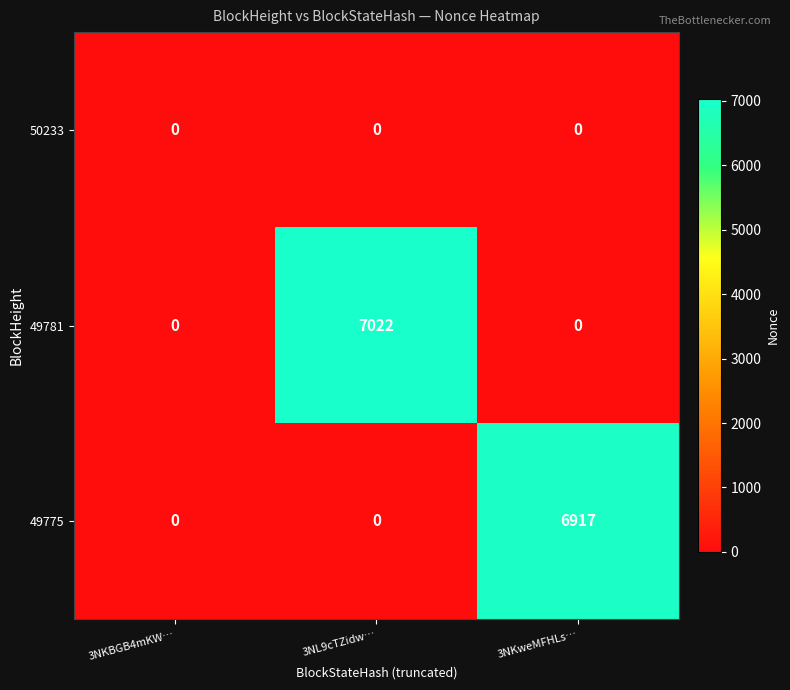

At how many categories does at least one series exceed 4180?

2